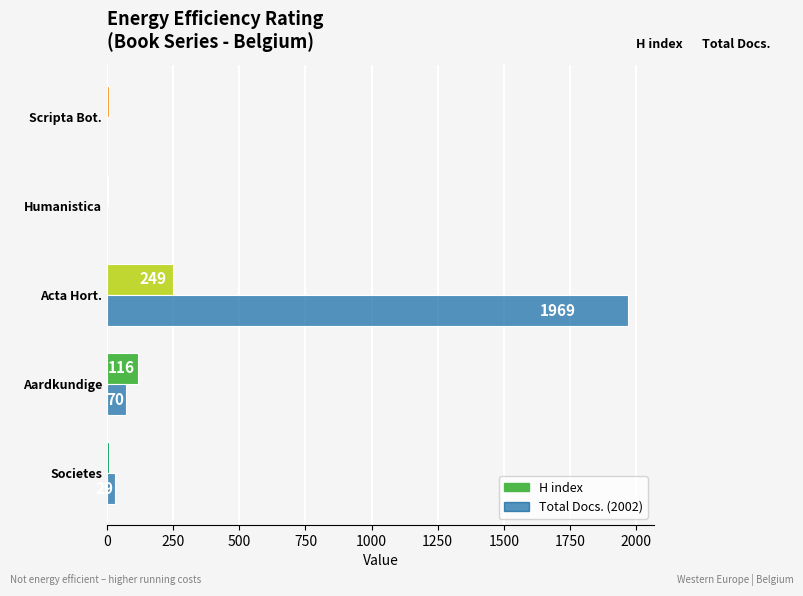

At which category is the sum across all series the highest?

Acta Hort.